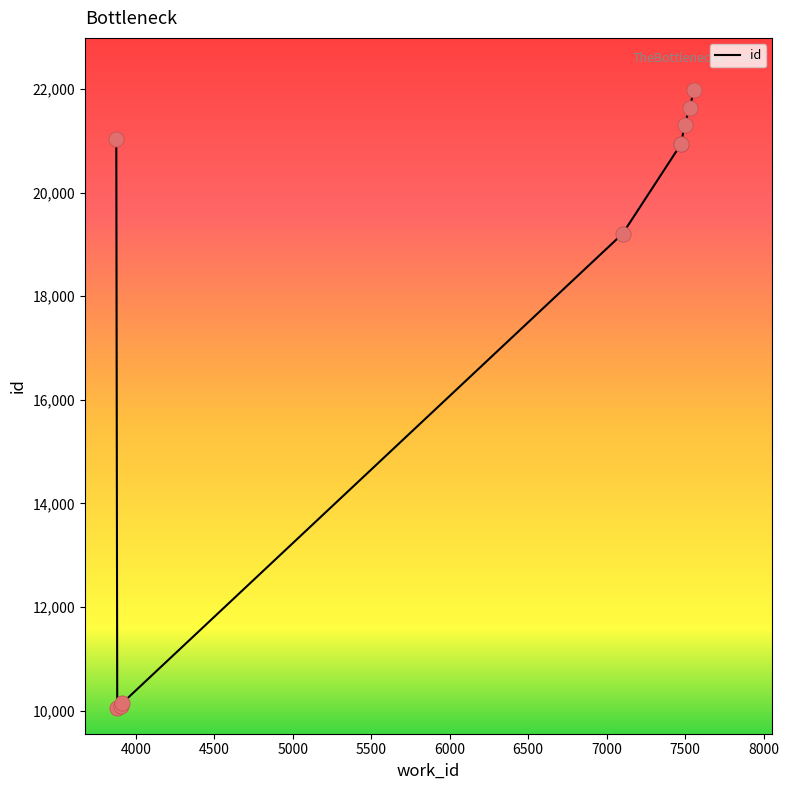

Approximately how many times larger is the value at 7530 compared to 7496?

1.0